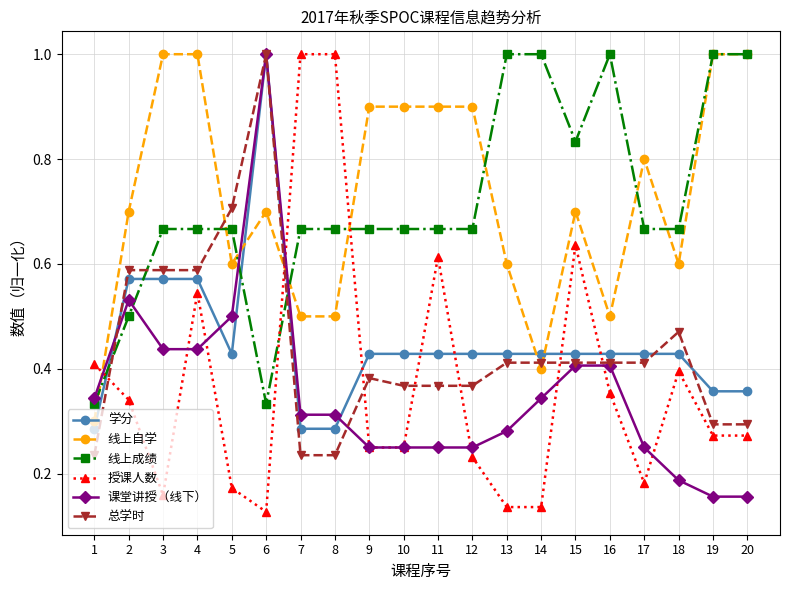

Which series ends up on top after the final intersection of 线上自学 and 授课人数?

线上自学